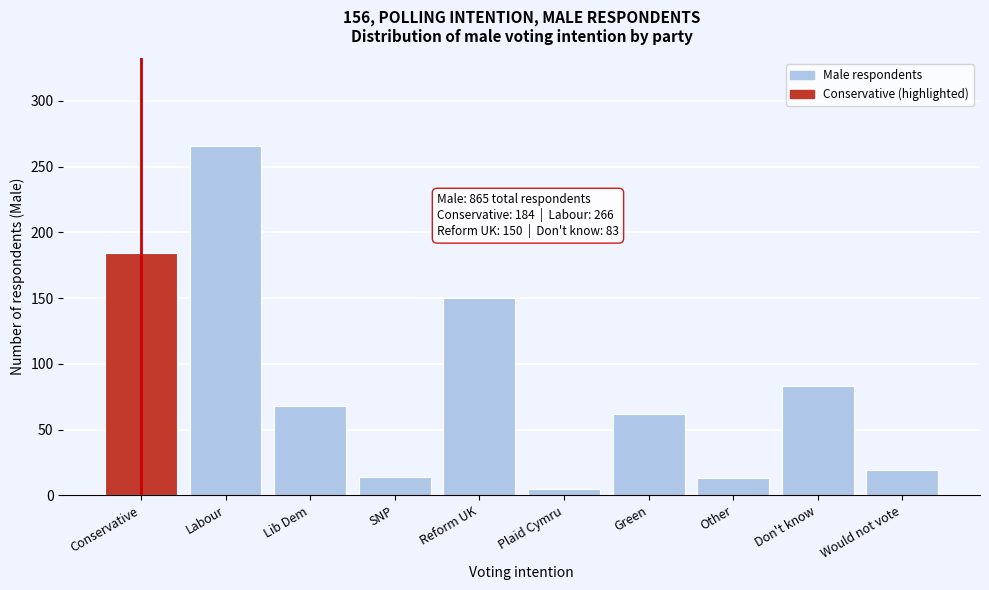

Which category has the lowest value across all series?

Plaid Cymru